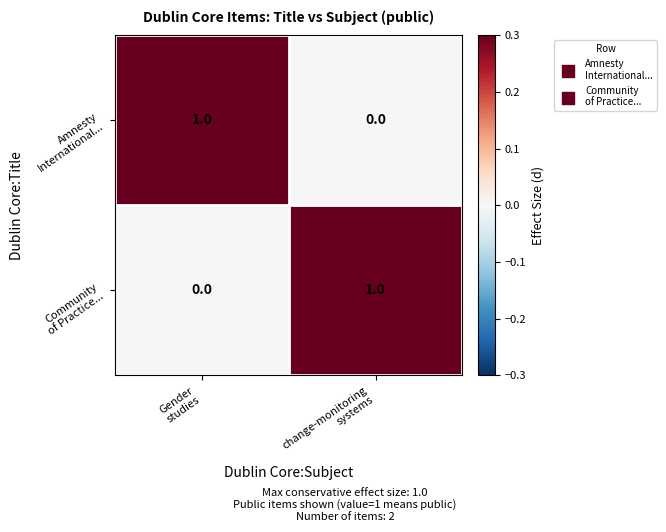

Which has a higher value, Gender
studies or change-monitoring
systems?

Gender
studies